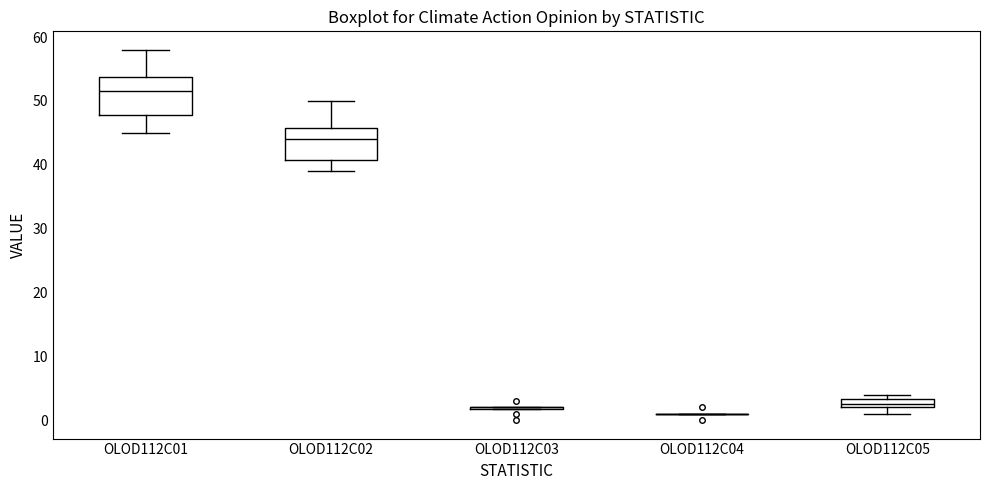

Which box is the tallest, from its lower edge to its upper edge?

OLOD112C01